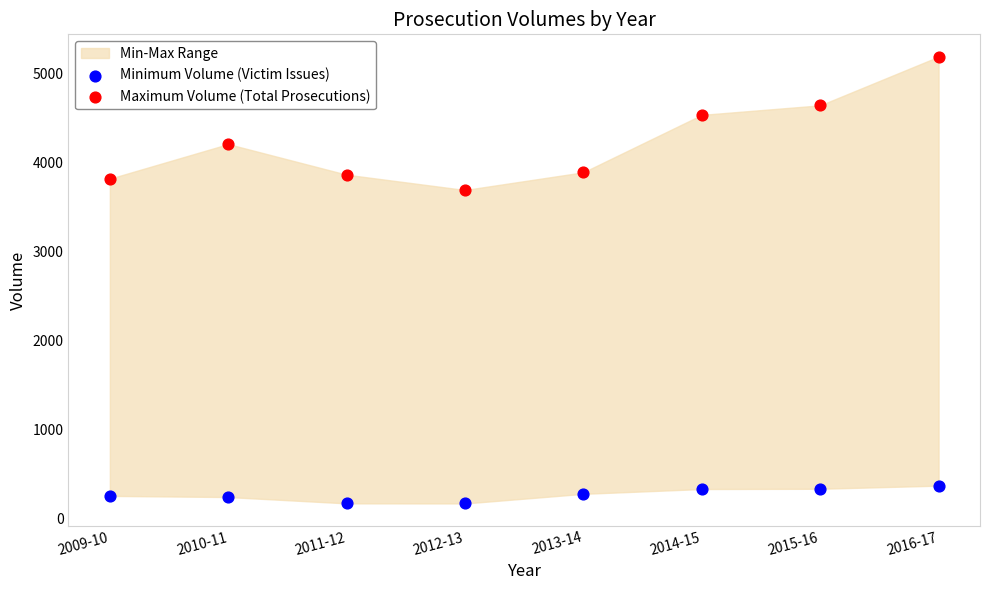

Which series reaches the minimum Y coordinate?

Minimum Volume (Victim Issues)